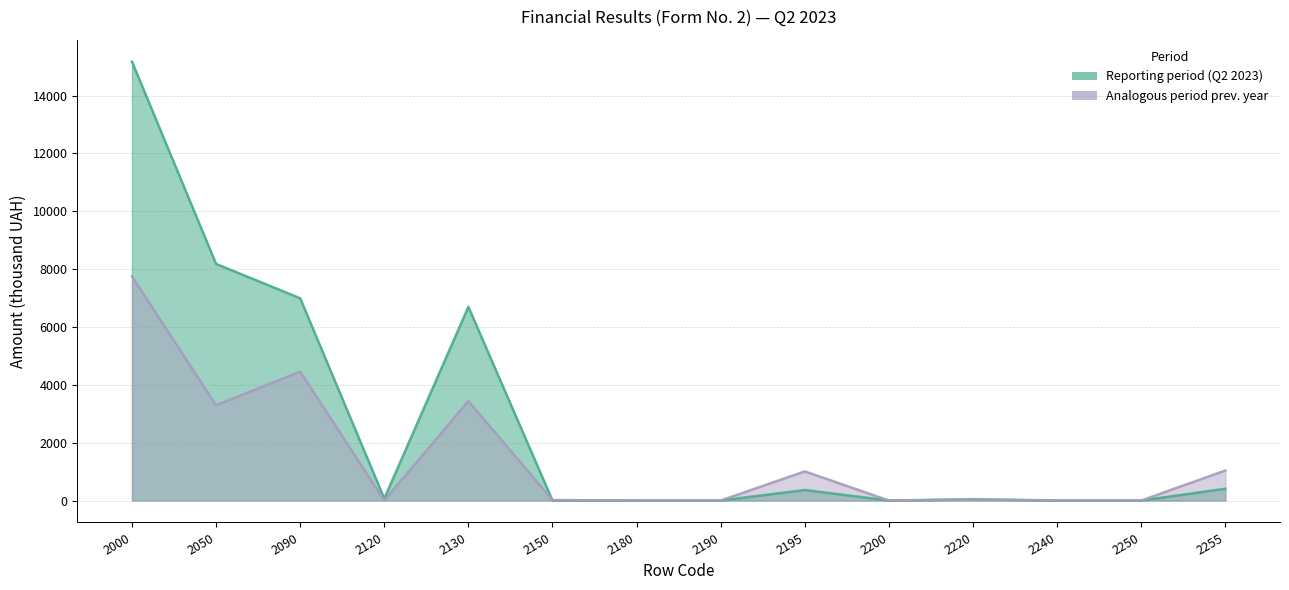

What is the total value across all series at 2220?

74